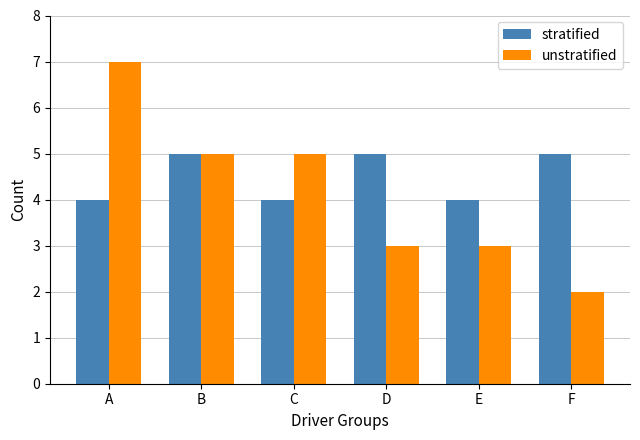

What is the difference between the maximum and minimum values in the stratified series?

1